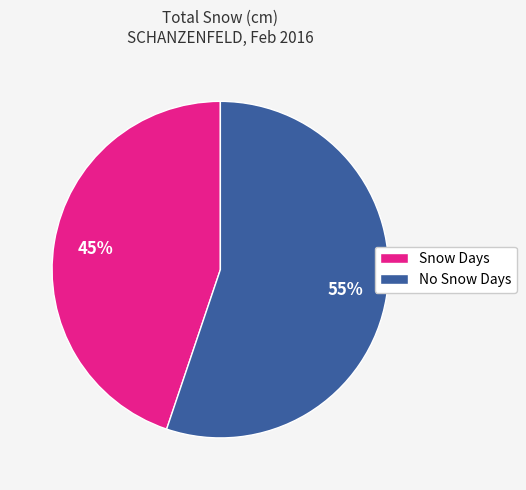

Rank the categories by value from lowest to highest.

Snow Days, No Snow Days